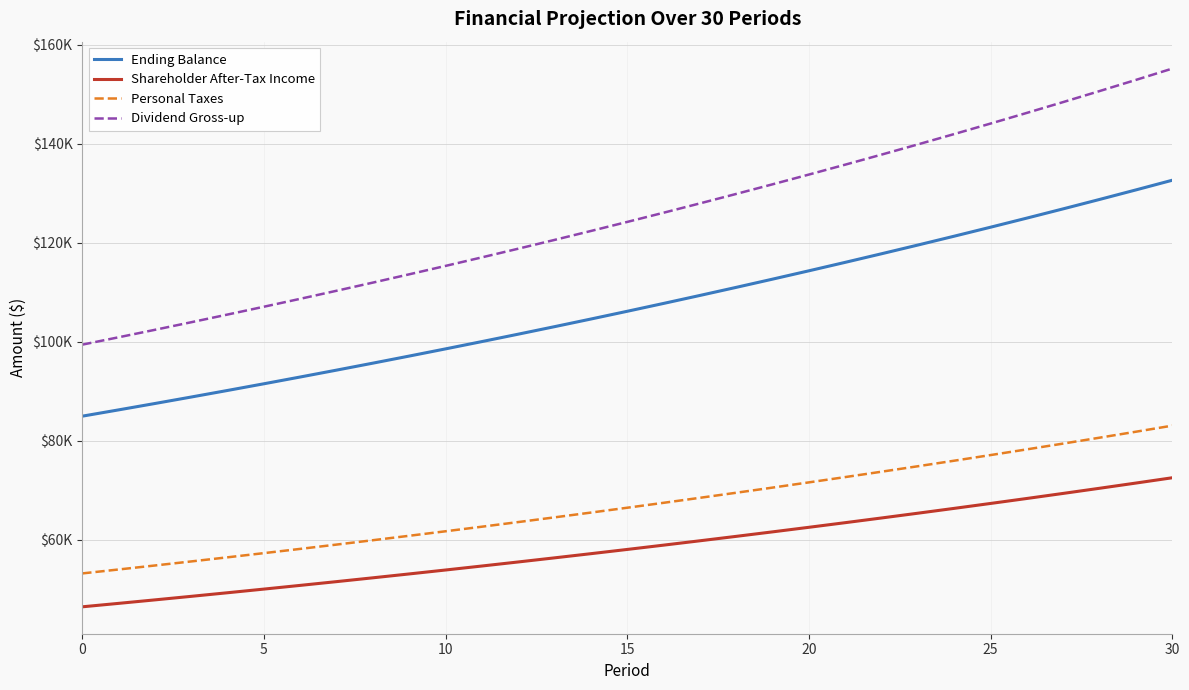

True or false: Personal Taxes and Shareholder After-Tax Income cross at least once.

False